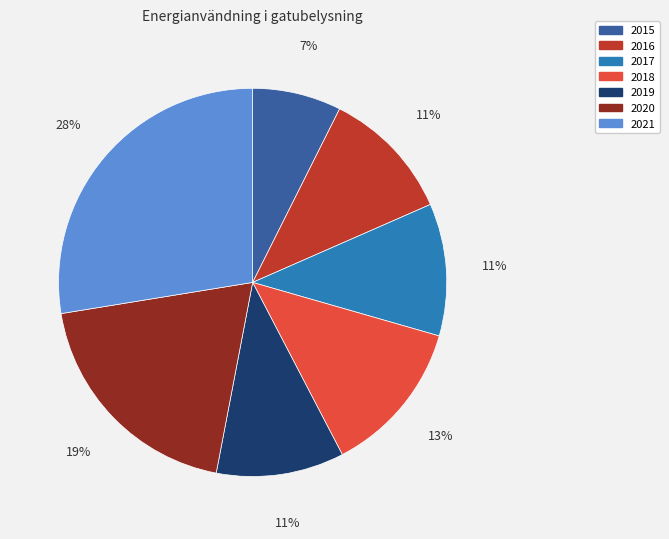

Is it true that 2020 is 19% of the pie?

True